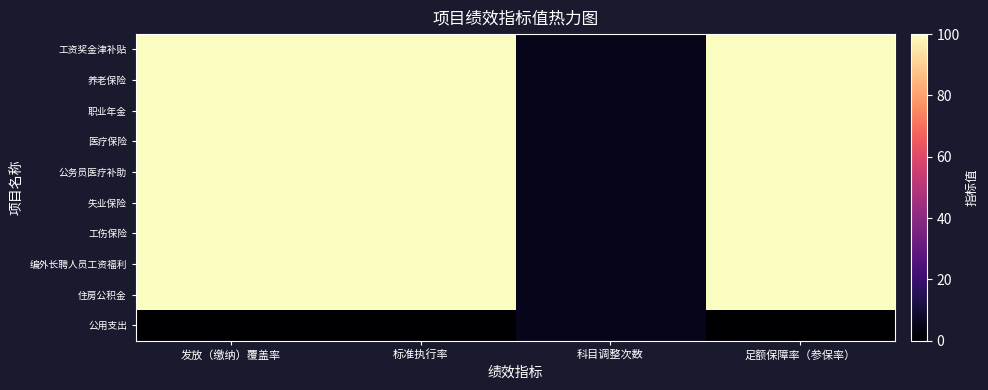

Rank the series at 足额保障率（参保率） from lowest to highest value.

公用支出, 工资奖金津补贴, 养老保险, 职业年金, 医疗保险, 公务员医疗补助, 失业保险, 工伤保险, 编外长聘人员工资福利, 住房公积金